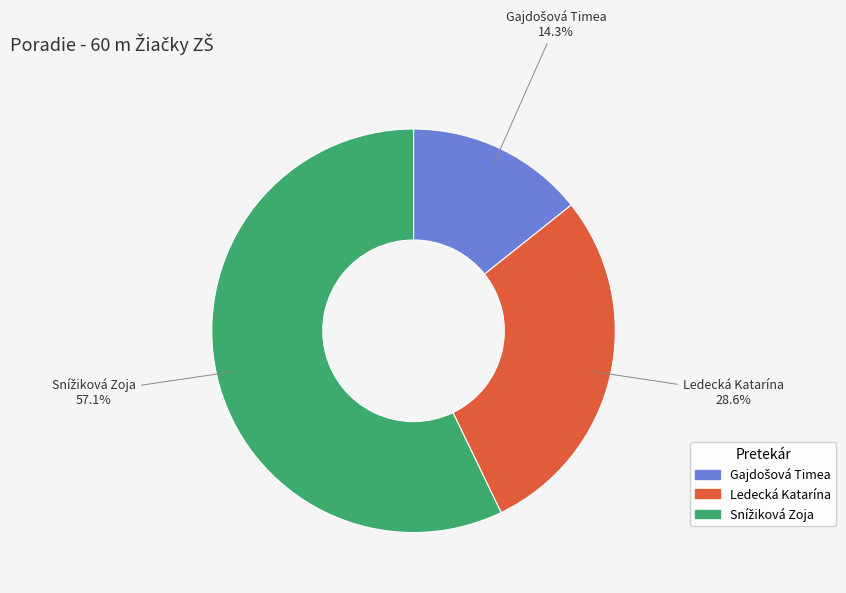

How many slices are in this pie chart?

3